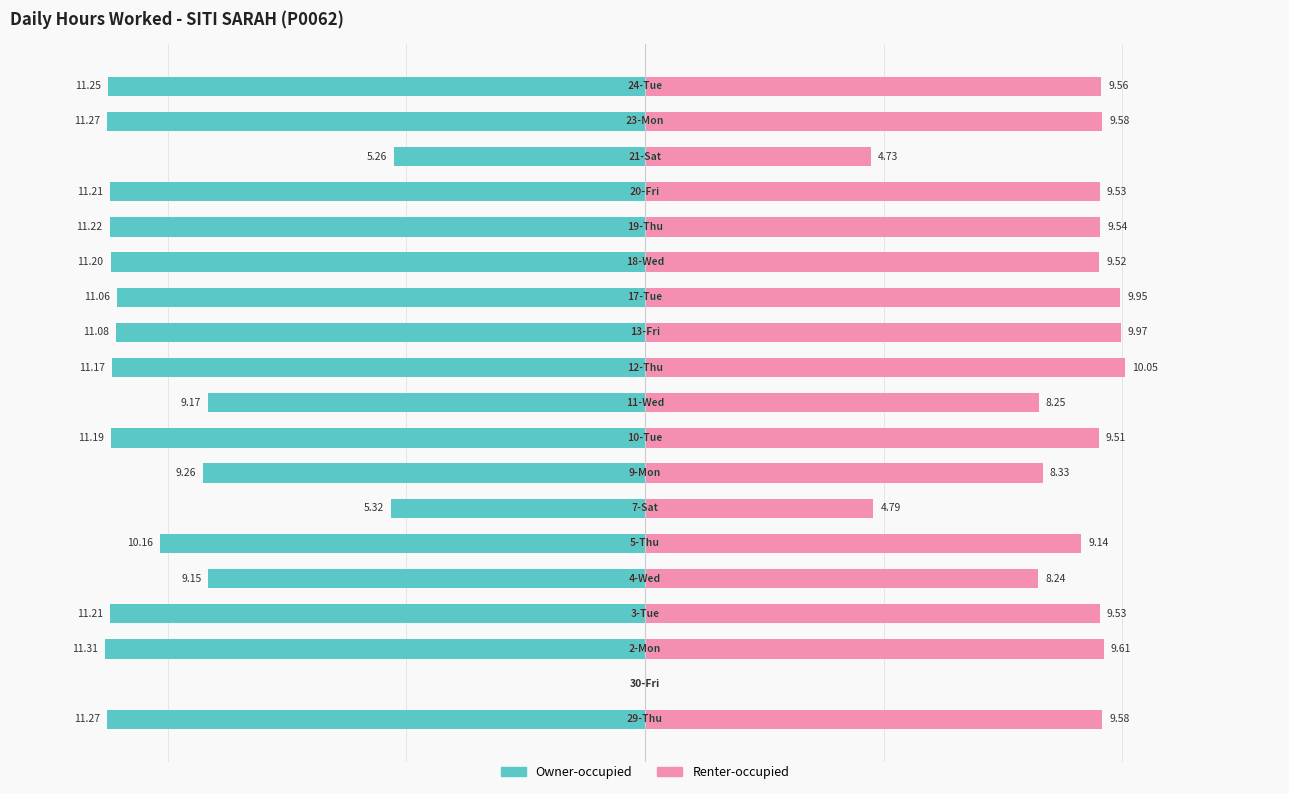

Which series has the widest spread of values?

Owner-occupied